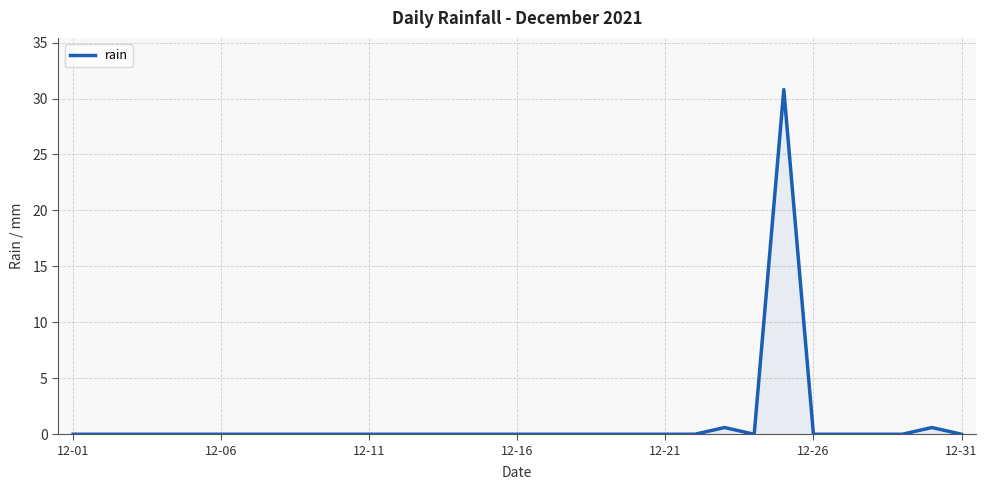

What is the difference between the maximum and minimum values?

30.8